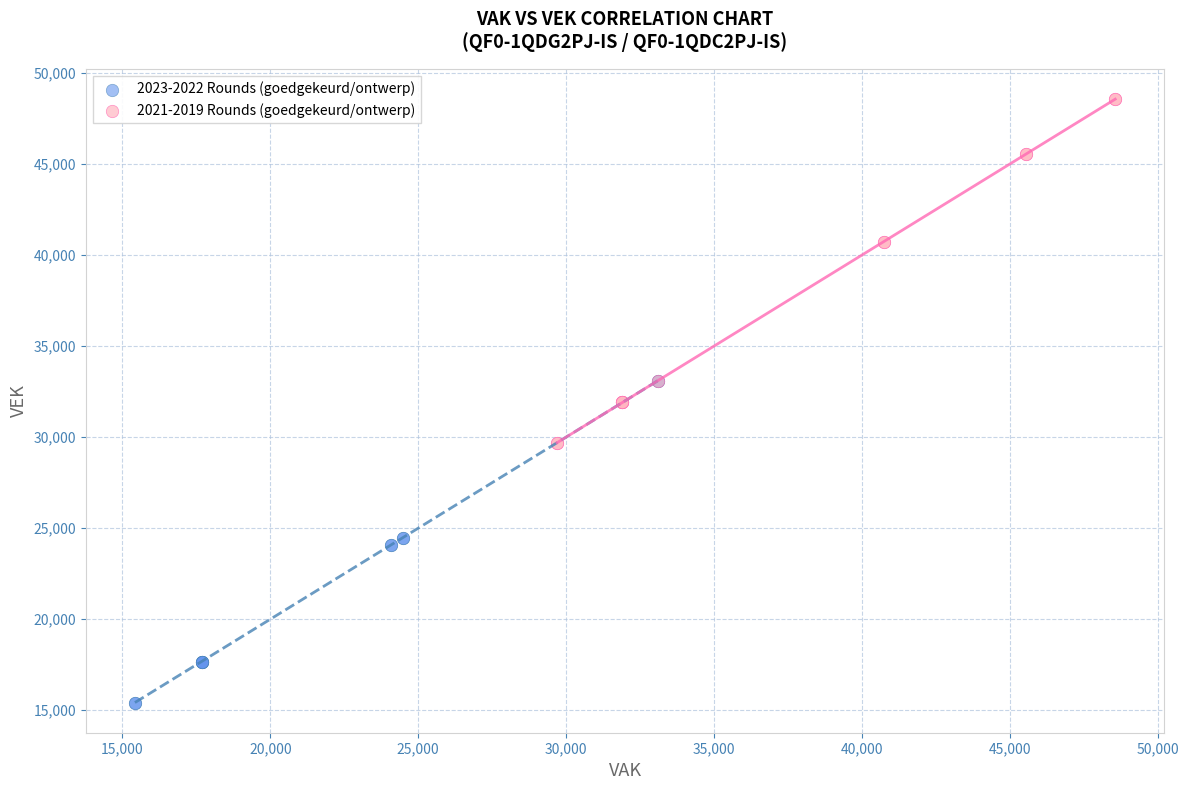

What are all the series names shown in the legend?

2023-2022 Rounds (goedgekeurd/ontwerp), 2021-2019 Rounds (goedgekeurd/ontwerp)